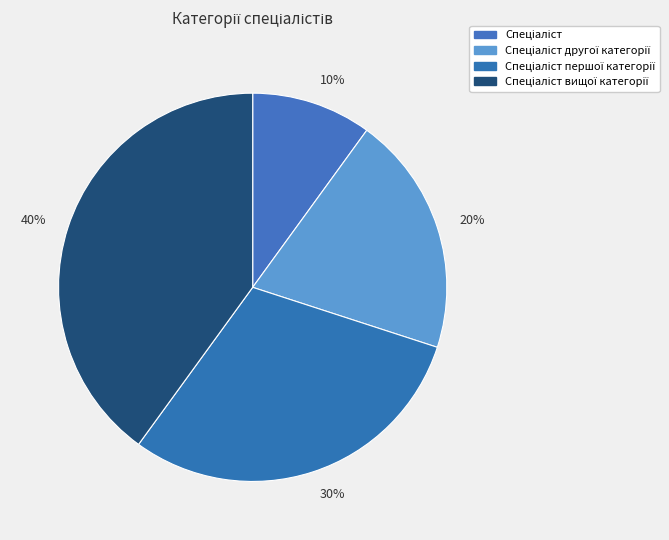

To the nearest percent, what is the average slice percentage?

25%